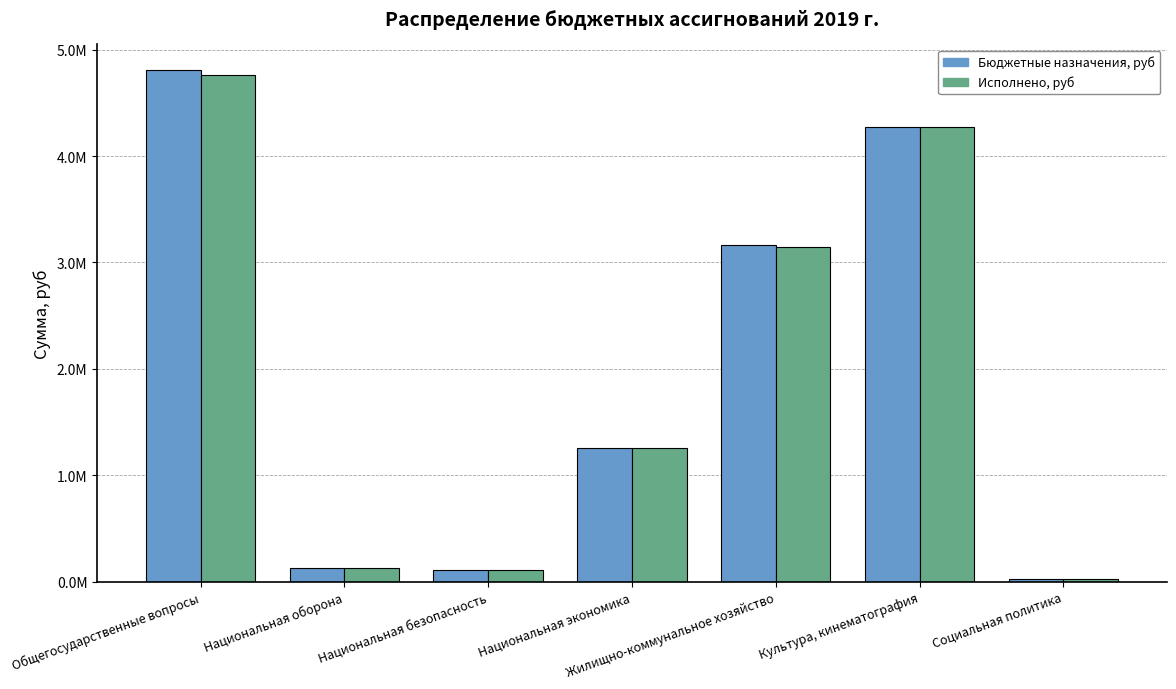

Which series has the widest spread of values?

Бюджетные назначения, руб